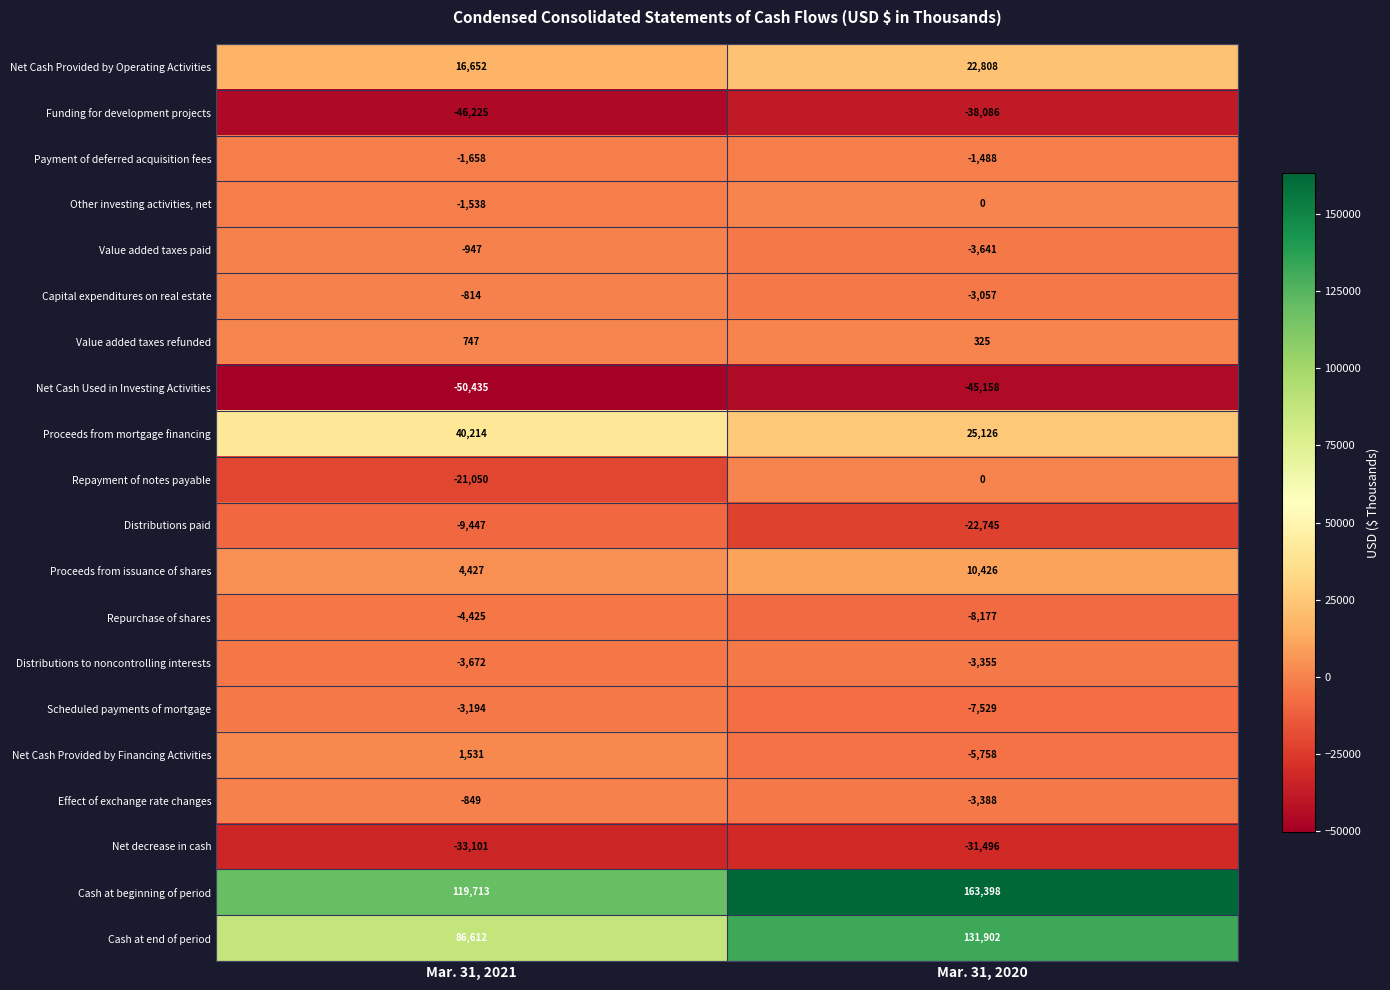

List the labels in order of Net Cash Provided by Operating Activities value, smallest first.

Mar. 31, 2021, Mar. 31, 2020